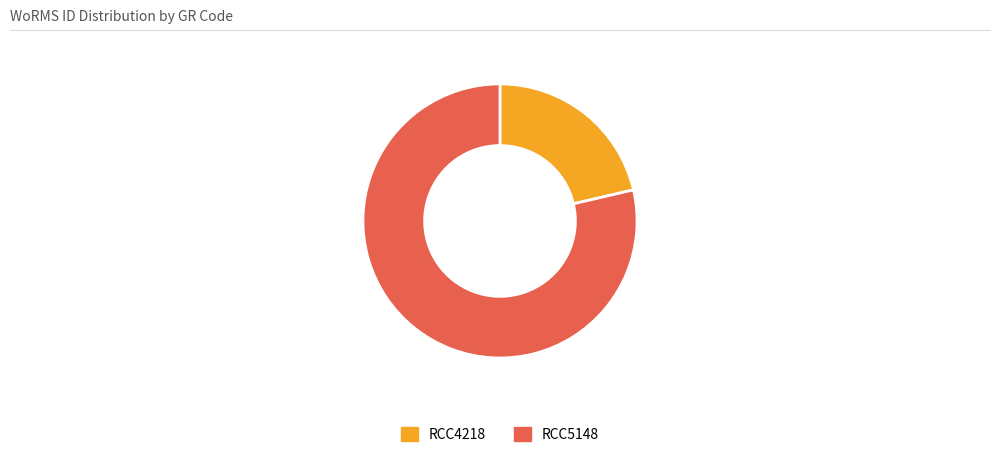

Count the number of slices in the pie.

2